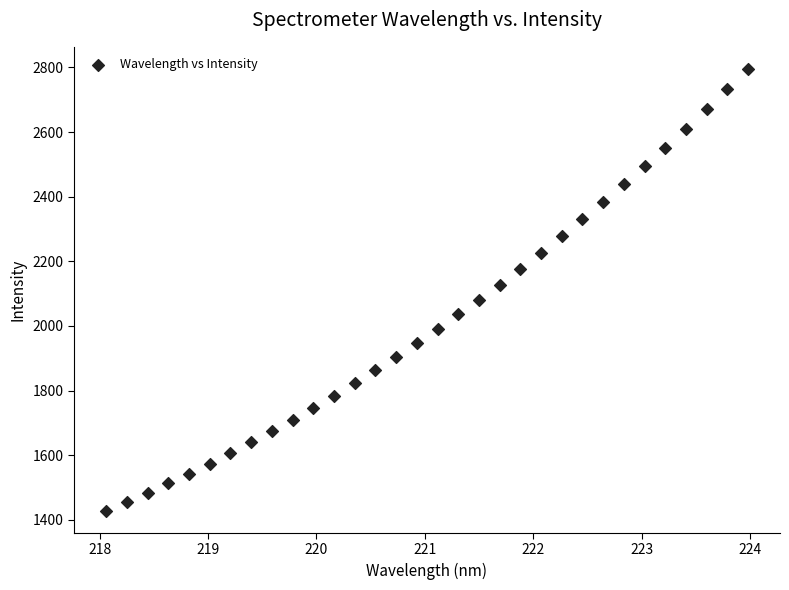

What is the range of Y values (max minus min)?

1366.9